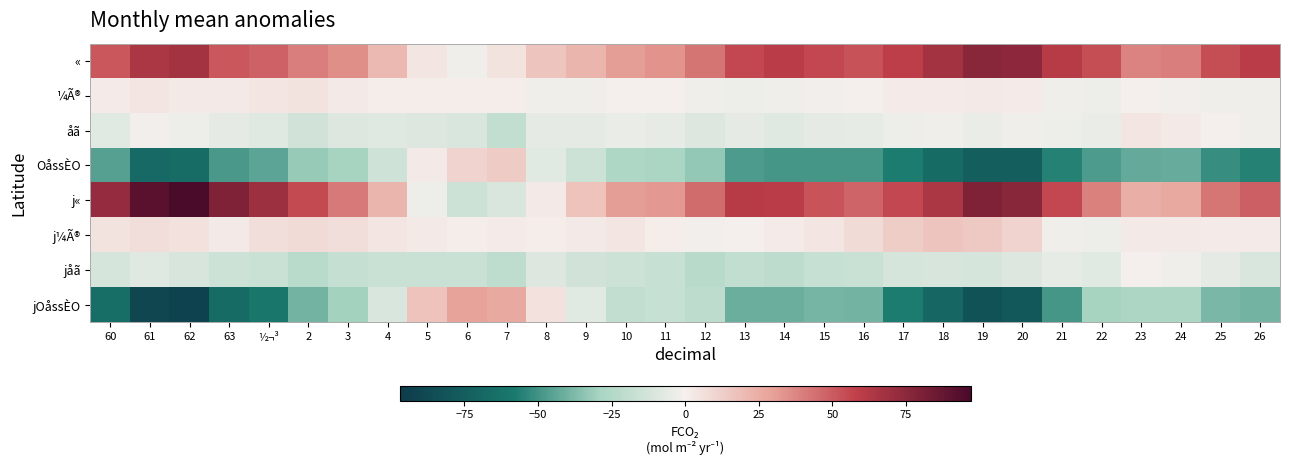

At 5, list the series in order from largest to smallest.

jOåssÈO, «, OåssÈO, j¼Ã®, ¼Ã®, j«, åã, jåã